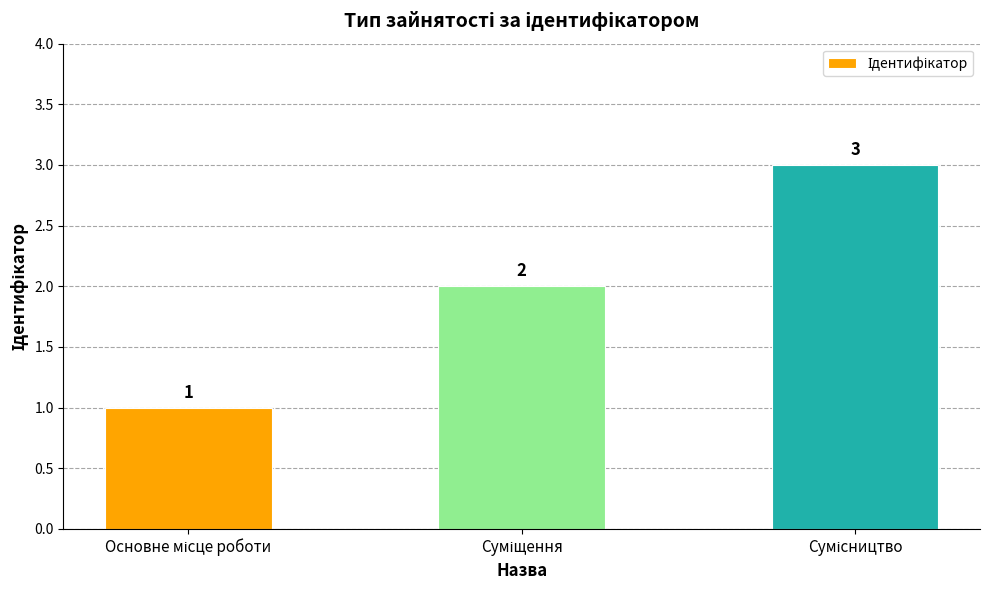

What is the value of the 3rd bar from the left?

3